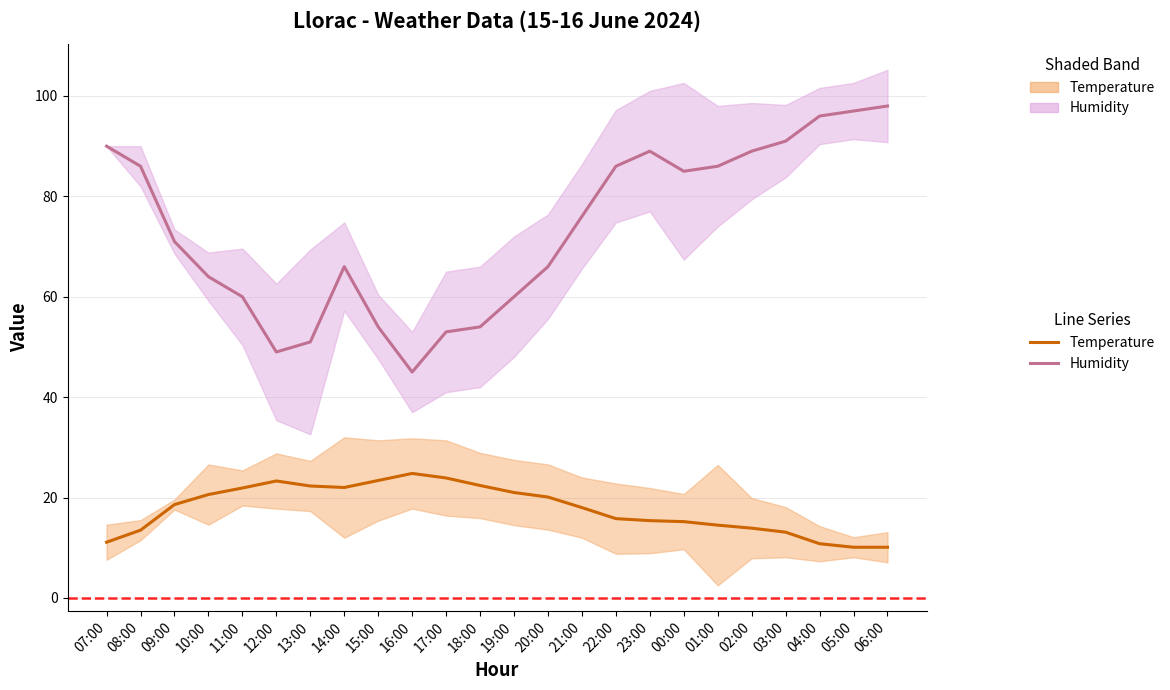

Reading right to left, list all the values displayed in this chart.

Temperature: 06:00=10.1	05:00=10.1	04:00=10.8	03:00=13.1	02:00=13.9	01:00=14.5	00:00=15.2	23:00=15.4	22:00=15.8	21:00=18.0	20:00=20.1	19:00=21.0	18:00=22.4	17:00=23.9	16:00=24.8	15:00=23.4	14:00=22.0	13:00=22.3	12:00=23.3	11:00=21.9	10:00=20.6	09:00=18.6	08:00=13.5	07:00=11.1
Humidity: 06:00=98.0	05:00=97.0	04:00=96.0	03:00=91.0	02:00=89.0	01:00=86.0	00:00=85.0	23:00=89.0	22:00=86.0	21:00=76.0	20:00=66.0	19:00=60.0	18:00=54.0	17:00=53.0	16:00=45.0	15:00=54.0	14:00=66.0	13:00=51.0	12:00=49.0	11:00=60.0	10:00=64.0	09:00=71.0	08:00=86.0	07:00=90.0